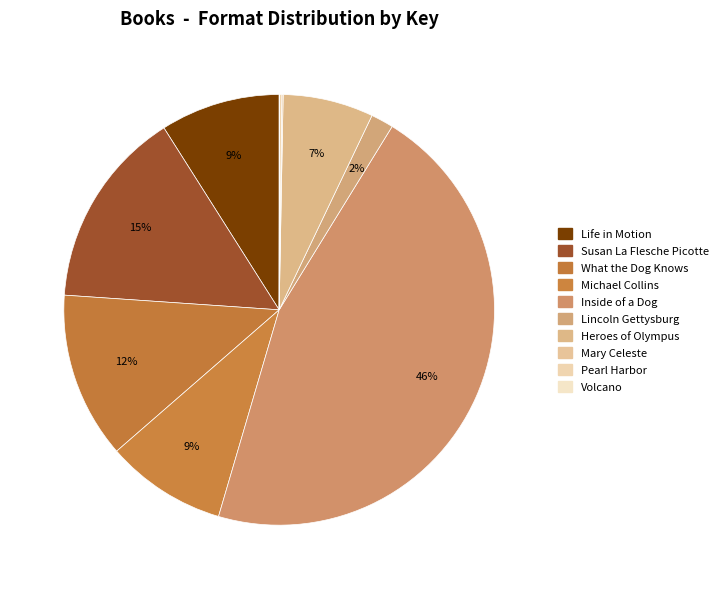

How many segments does this pie chart have?

10